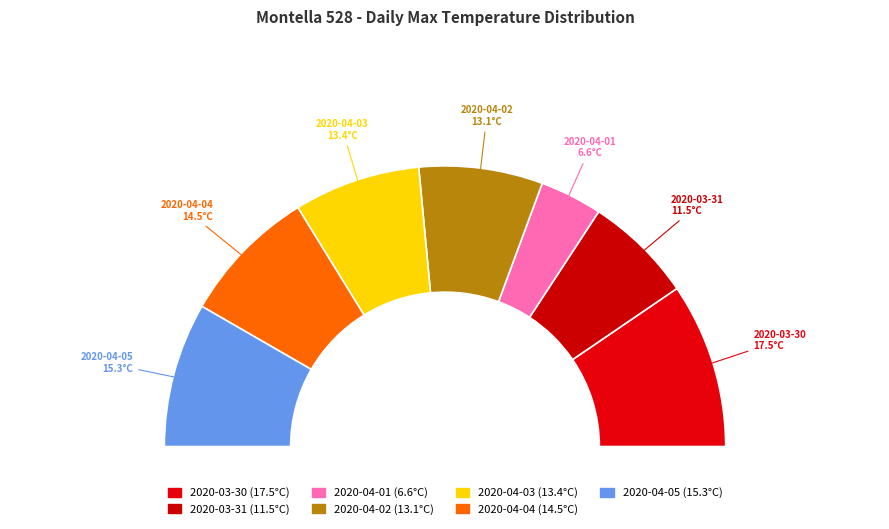

To the nearest percent, what is the difference between the 2020-04-05 and 2020-03-31 slice percentages?

4%